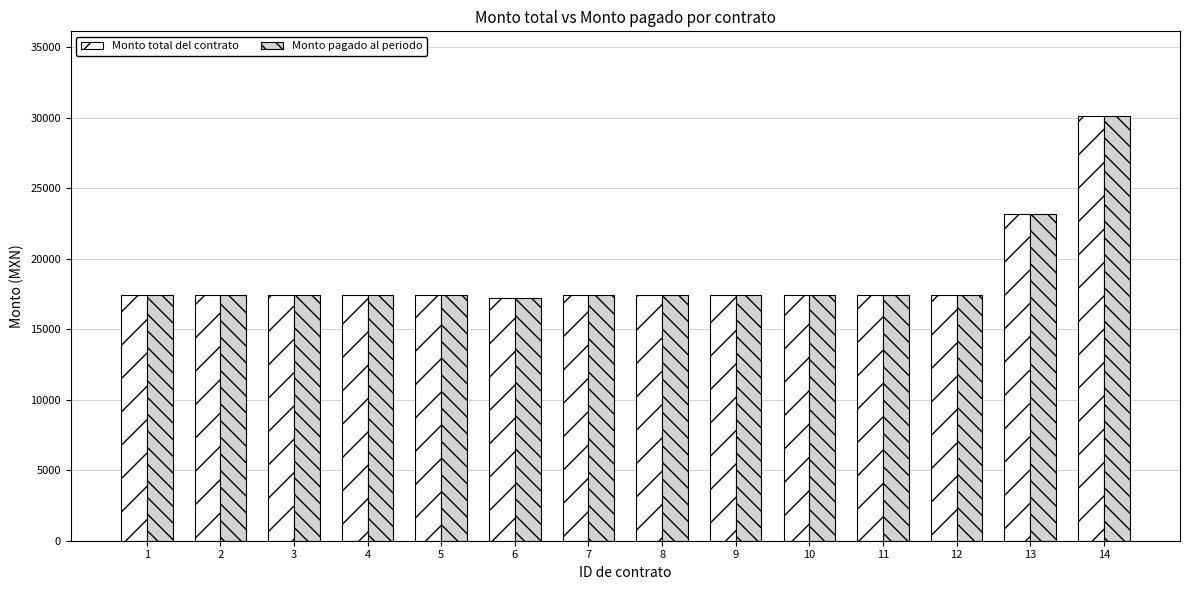

At how many categories does at least one series exceed 18807?

2